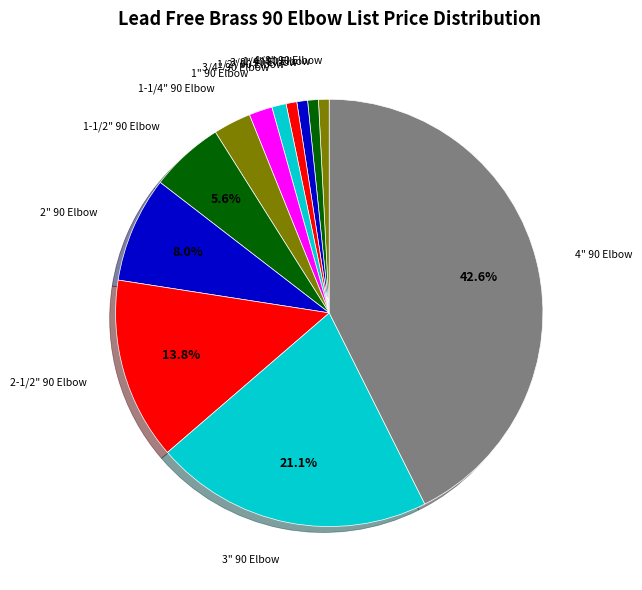

How many slices are in this pie chart?

12